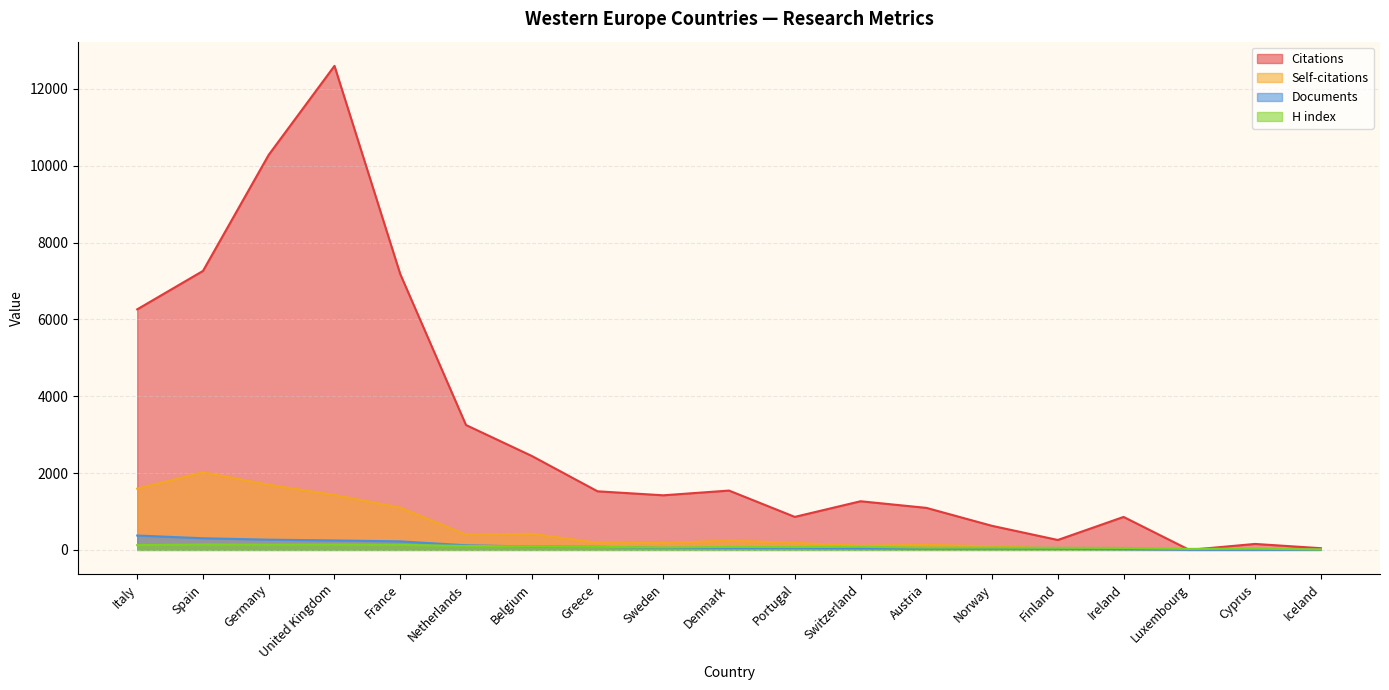

What are all the series names shown in the legend?

Citations, Self-citations, Documents, H index